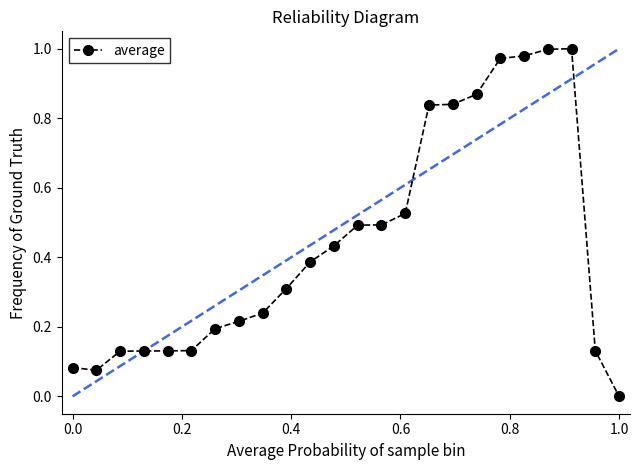

How many values exceed 0?

23